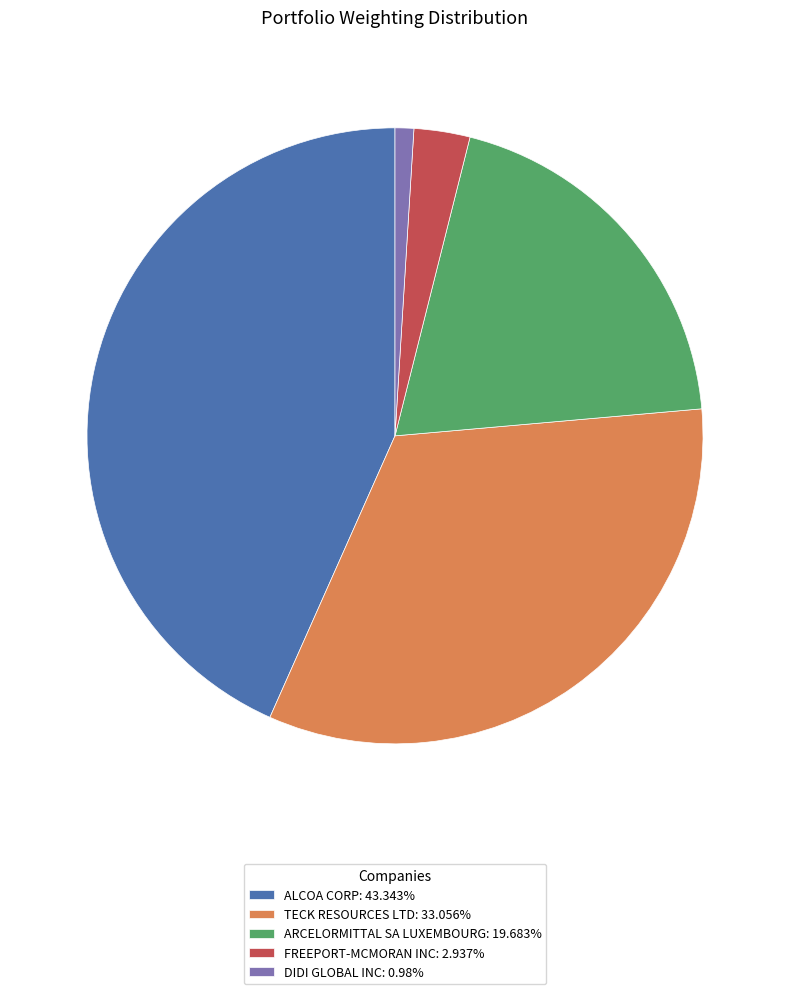

Combined, do ARCELORMITTAL SA LUXEMBOURG: 19.683% and FREEPORT-MCMORAN INC: 2.937% account for over 50%?

No